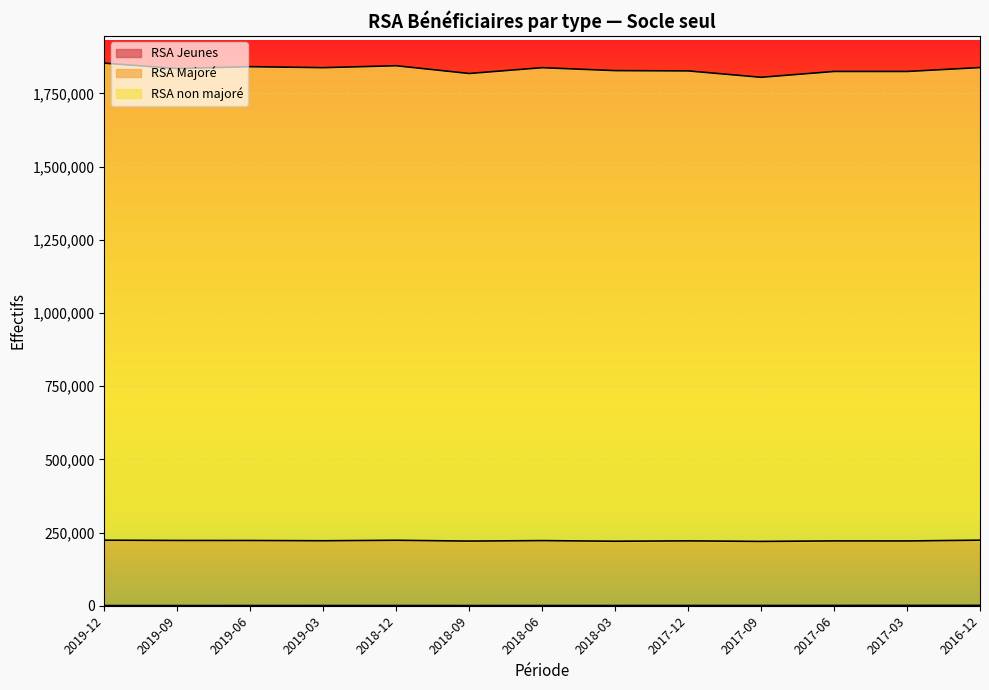

True or false: RSA Majoré and RSA Jeunes intersect in this chart.

False